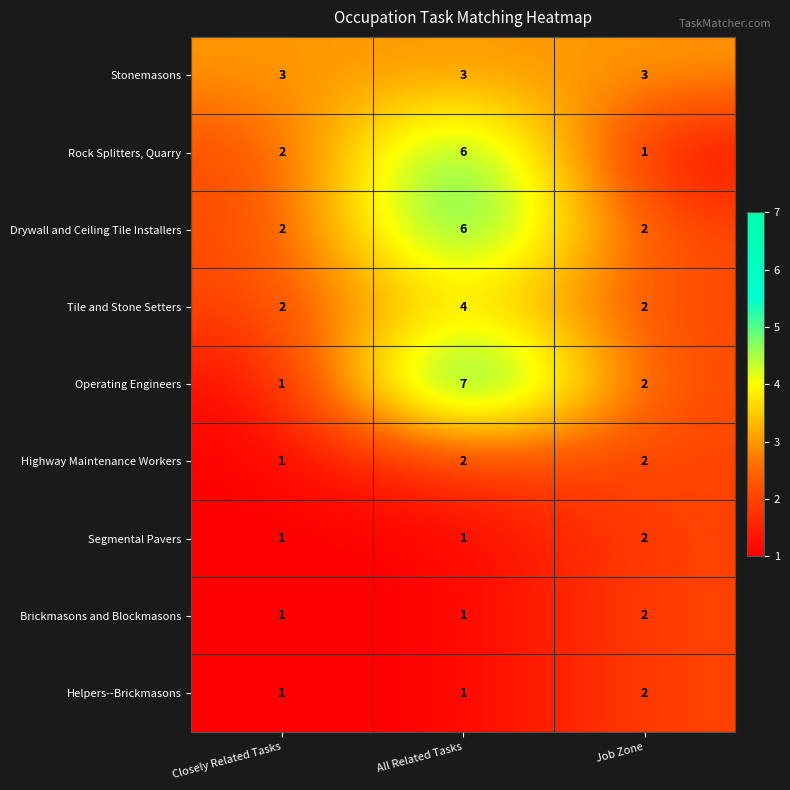

What is the highest value of the Stonemasons series?

3